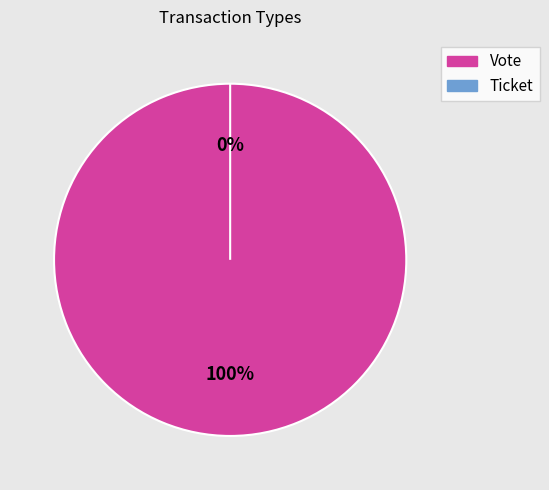

What is the change in value from Vote to Ticket?

-1